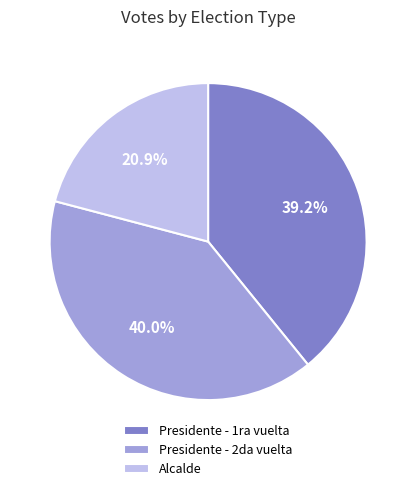

To the nearest percent, what is the average slice percentage?

33%